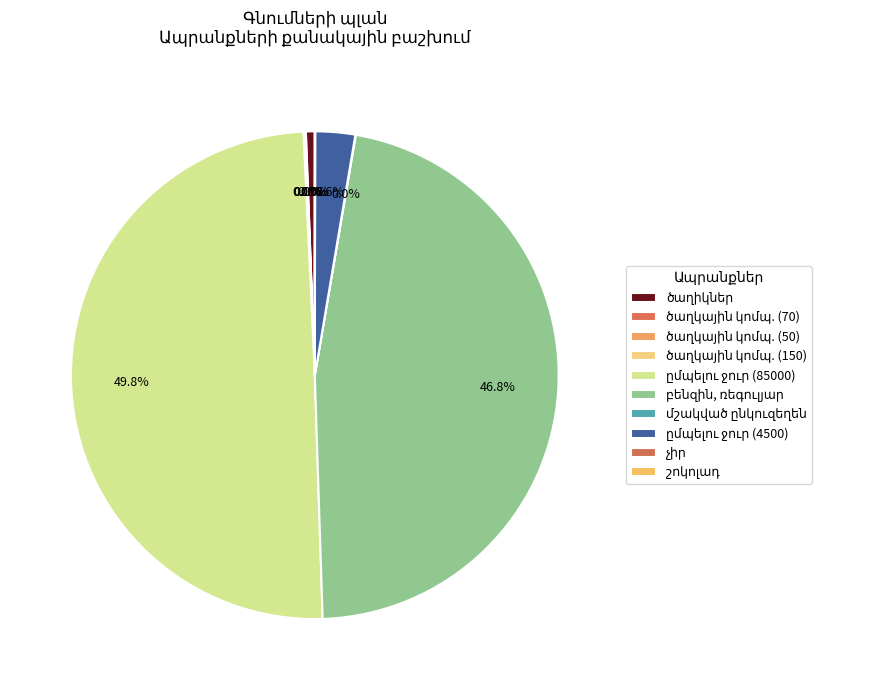

Between չիր and ըմպելու ջուր (85000), which is larger?

ըմպելու ջուր (85000)